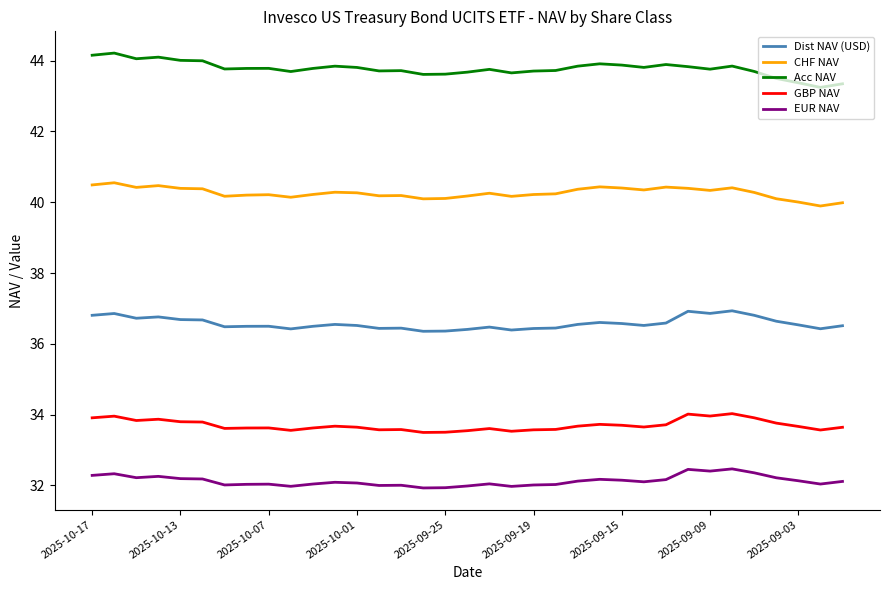

What is the lowest value of the Dist NAV (USD) series?

36.4